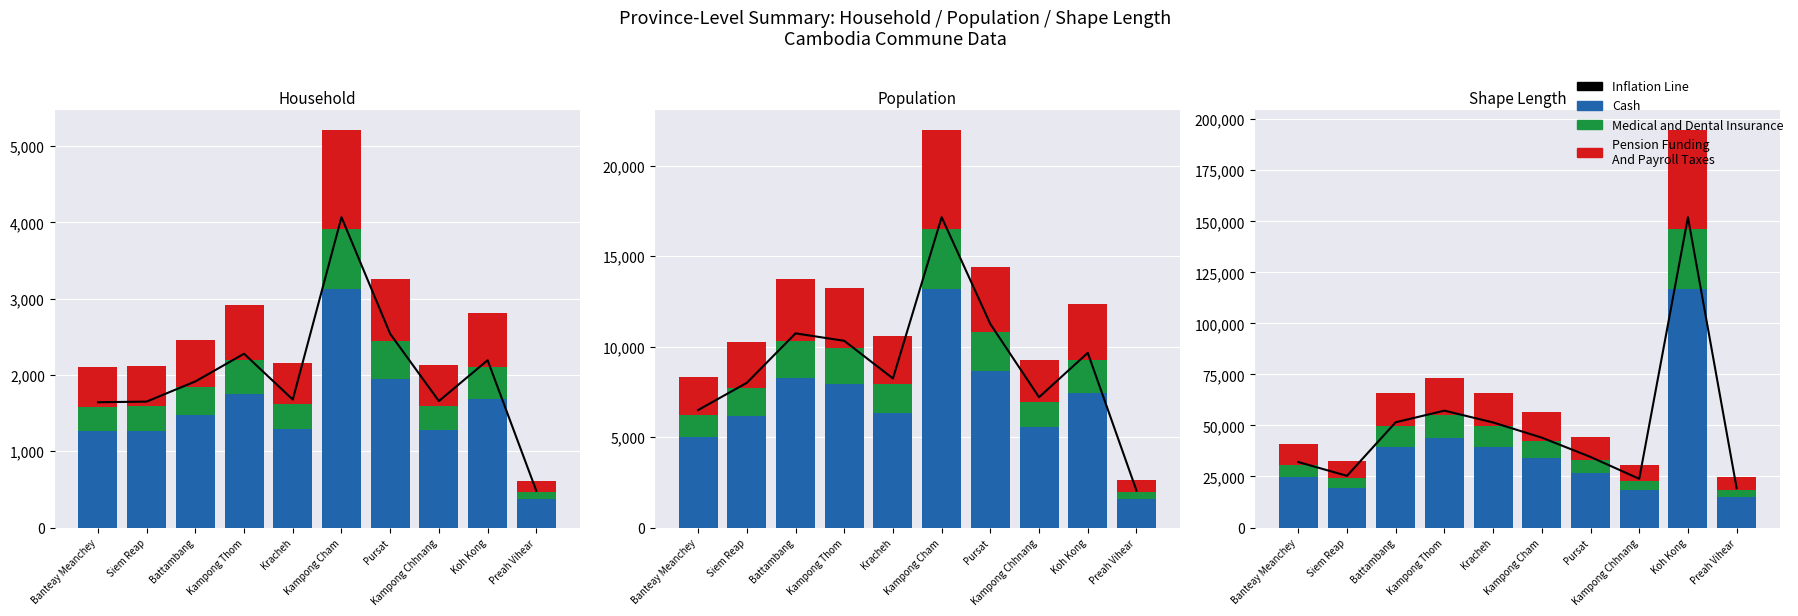

What are all the series names shown in the legend?

Inflation Line, Cash, Medical and Dental Insurance, Pension Funding
And Payroll Taxes